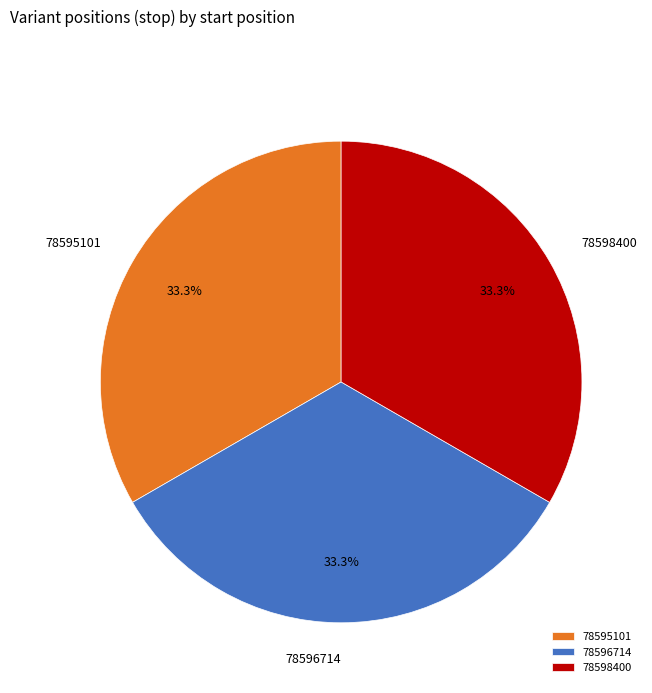

Is it true that 78596714 is 44% of the pie?

False